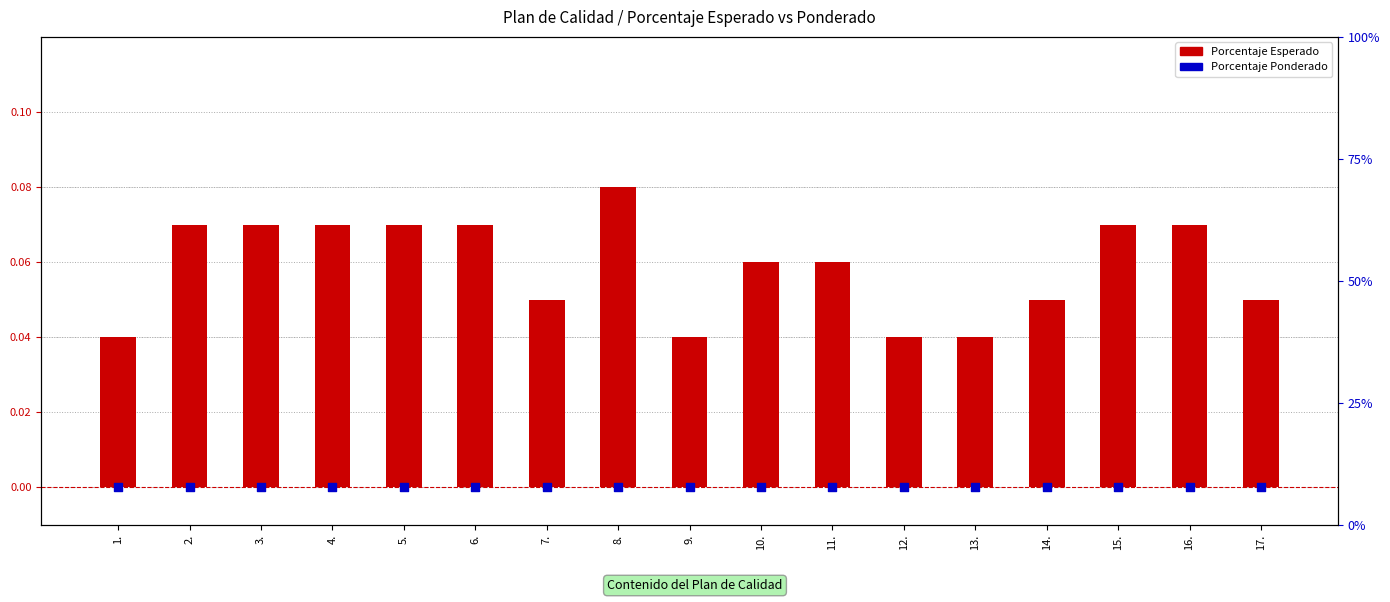

Which series contains the highest Y value?

Porcentaje Esperado